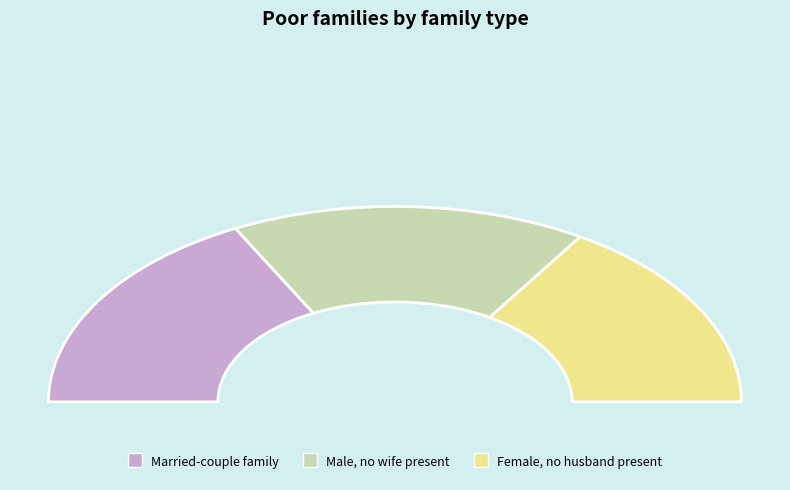

To the nearest percent, what is the combined percentage of 1 and 2?

68%